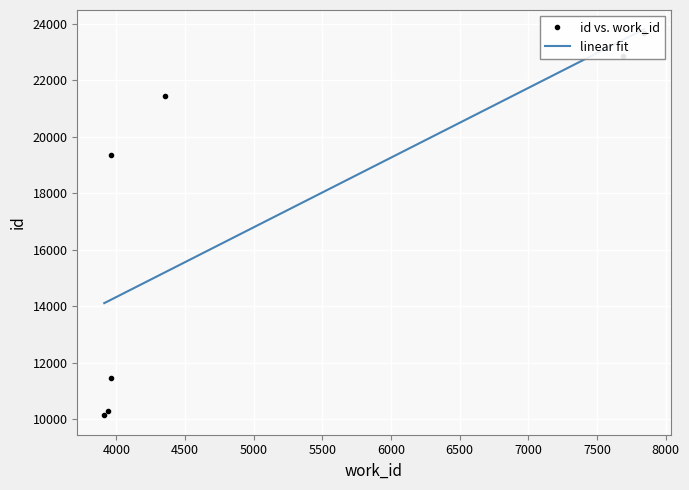

Reading left to right, what are all the values shown in this chart?

3911=10126	3938=10287	3958=11436	3959=19357	4353=21439	7689=22852	7842=23664